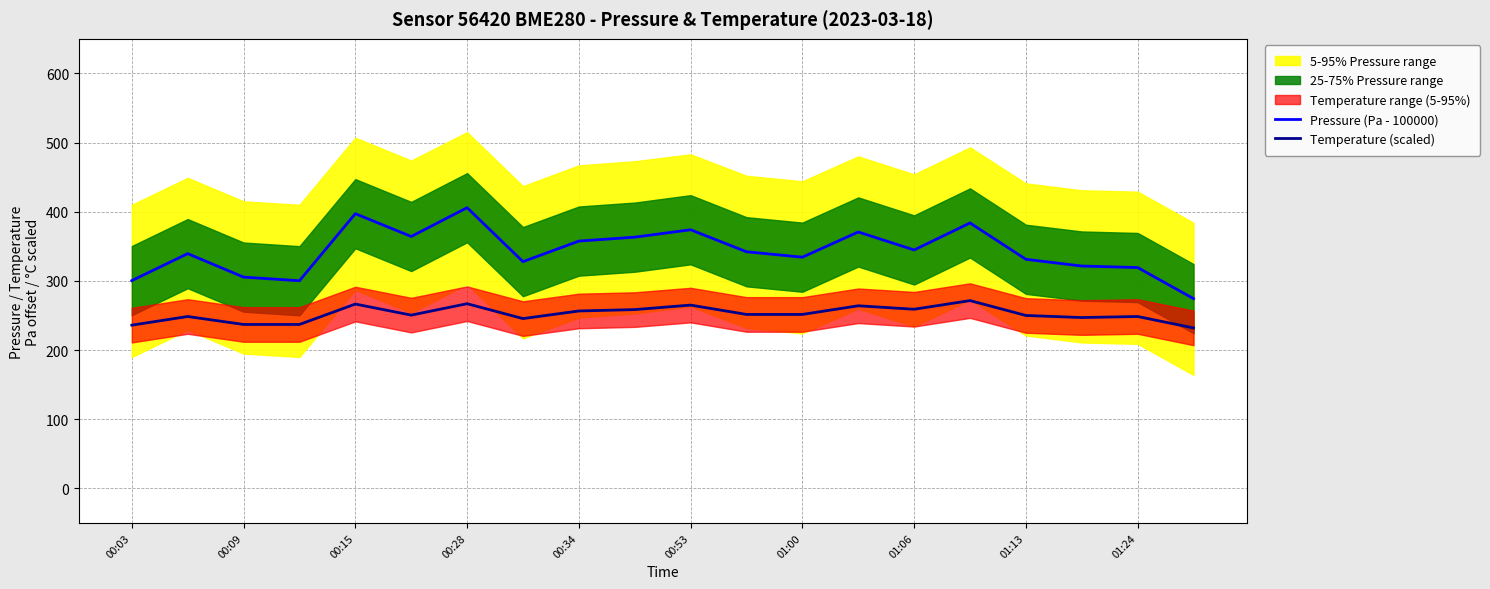

How many categories are shown in the chart?

20